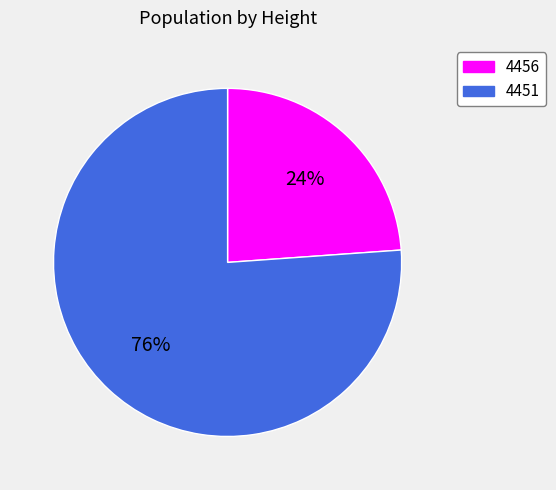

Does any single category account for the majority?

Yes